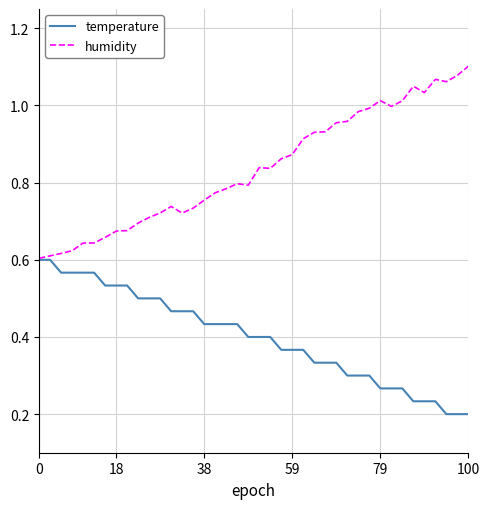

Which series has the largest range (max minus min)?

humidity